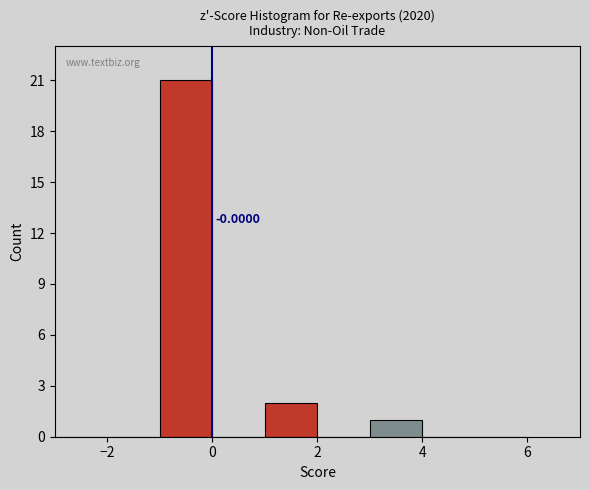

Which range on the x-axis has the tallest bar?

-1 to 0